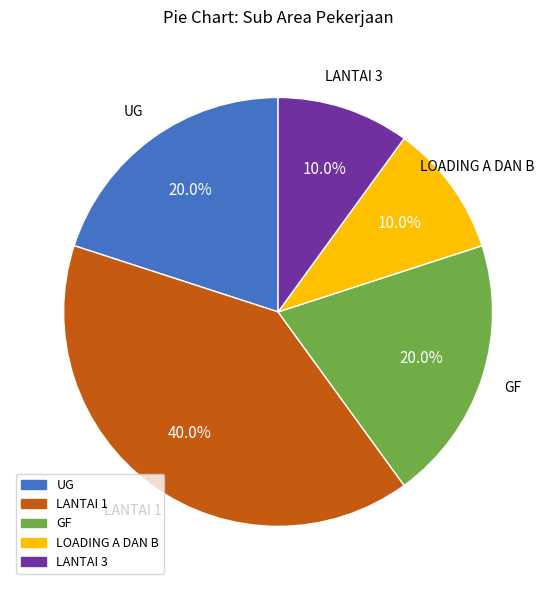

Combined, what portion of the pie is LANTAI 3 and UG?

30.0%